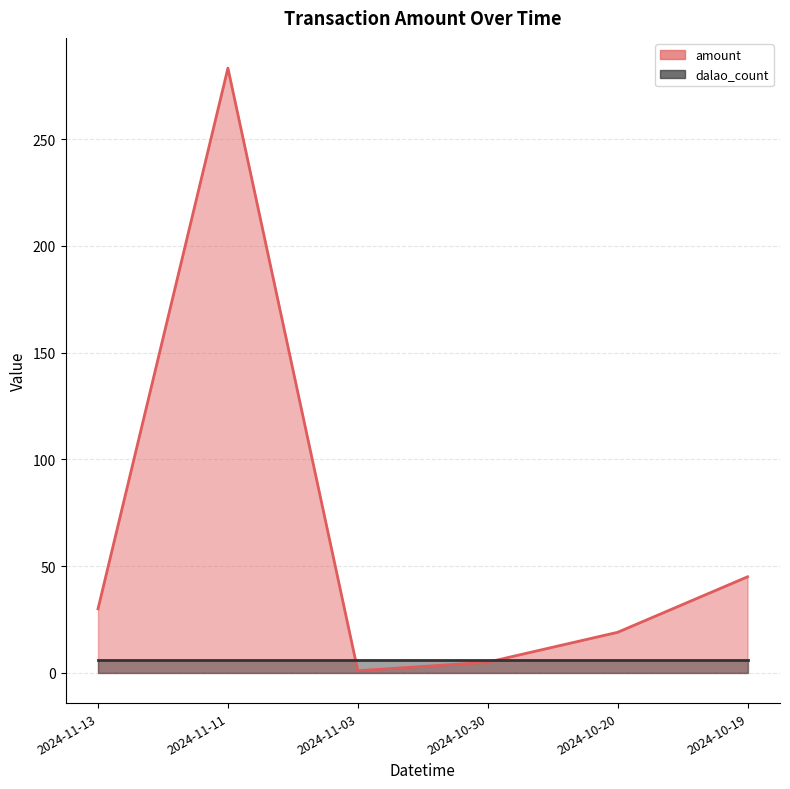

List the series in order of their overall mean, lowest first.

dalao_count, amount